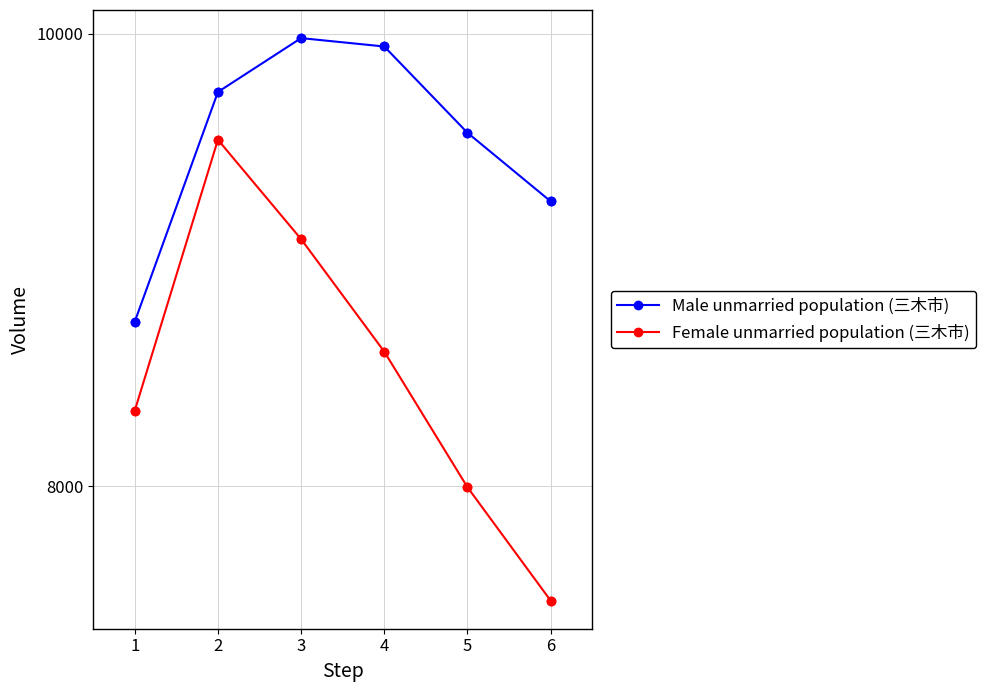

What are all the series names shown in the legend?

Male unmarried population (三木市), Female unmarried population (三木市)